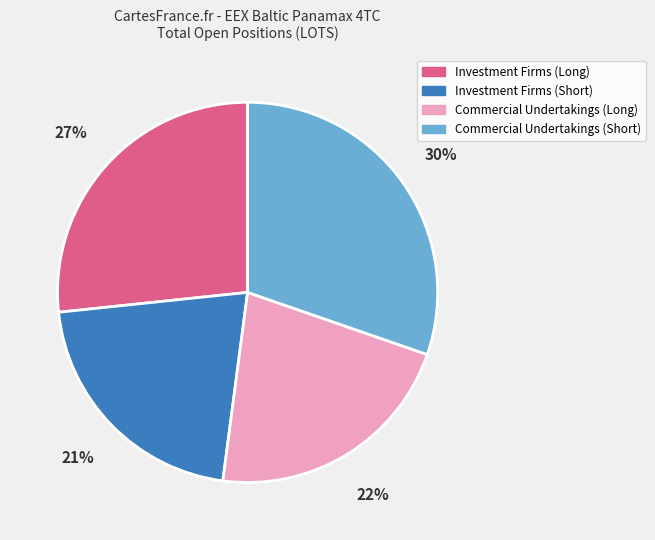

To the nearest percent, what is the average slice percentage?

25%